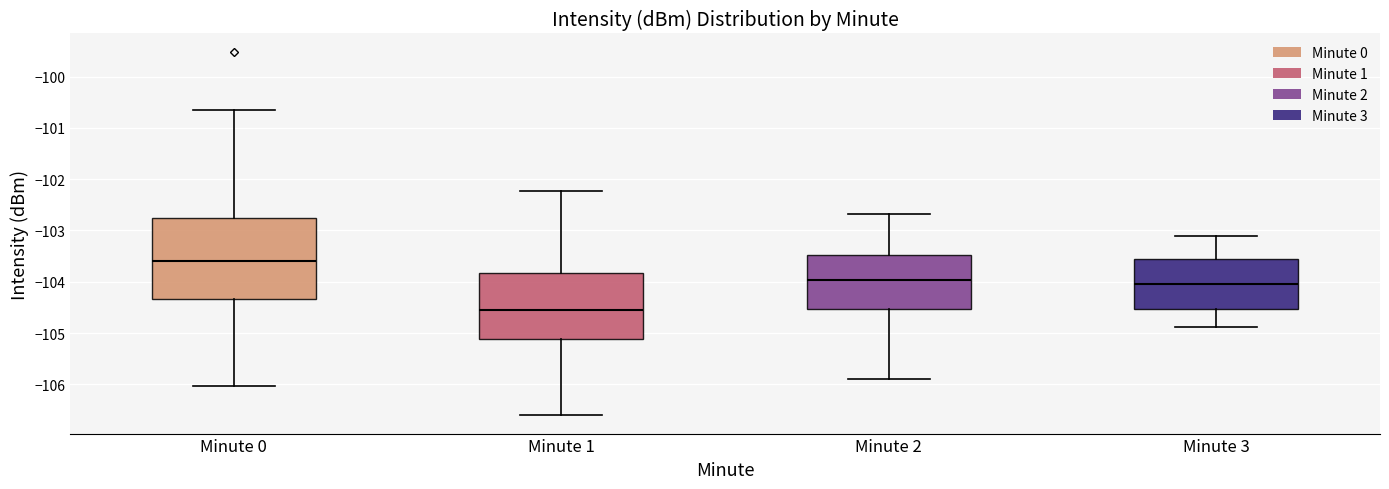

Comparing the boxes themselves (not the whiskers), which one is the tallest?

Minute 0